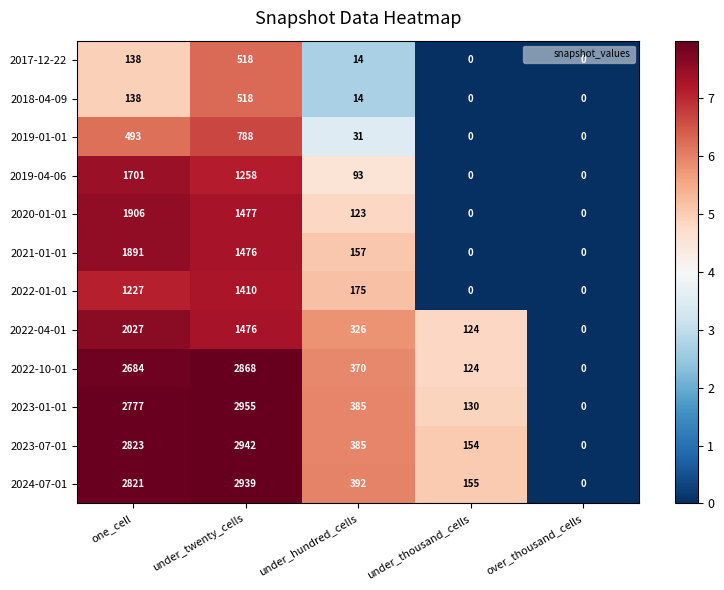

The value of 2019-01-01 at one_cell is 493. True or false?

True